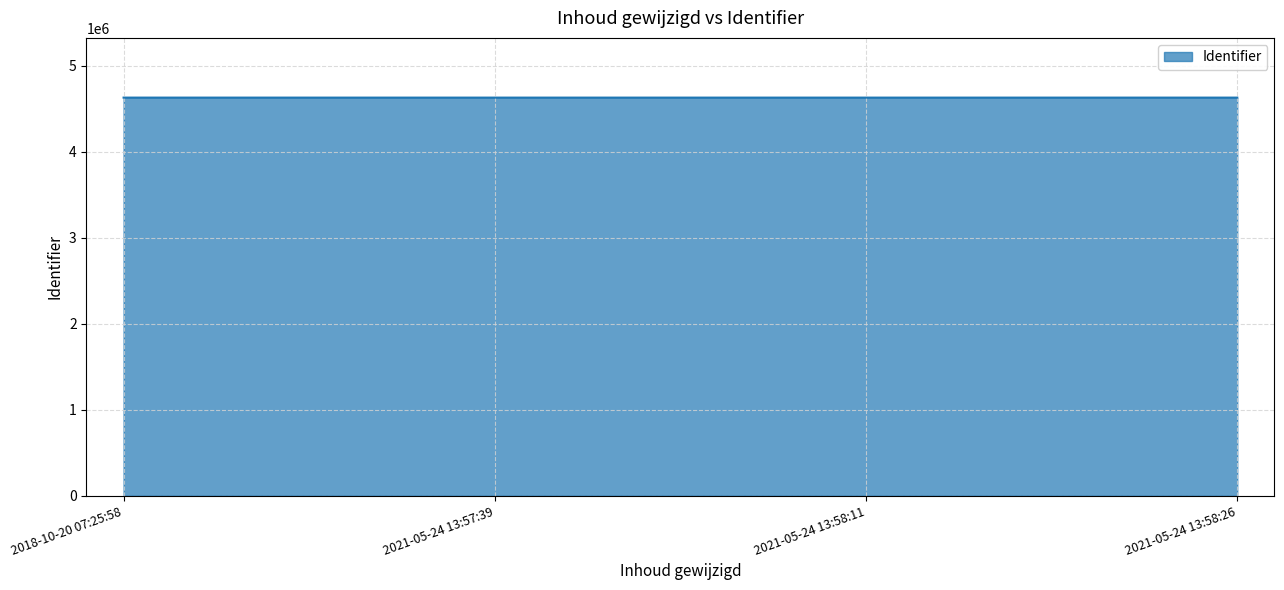

What is the greatest value displayed?

4632208